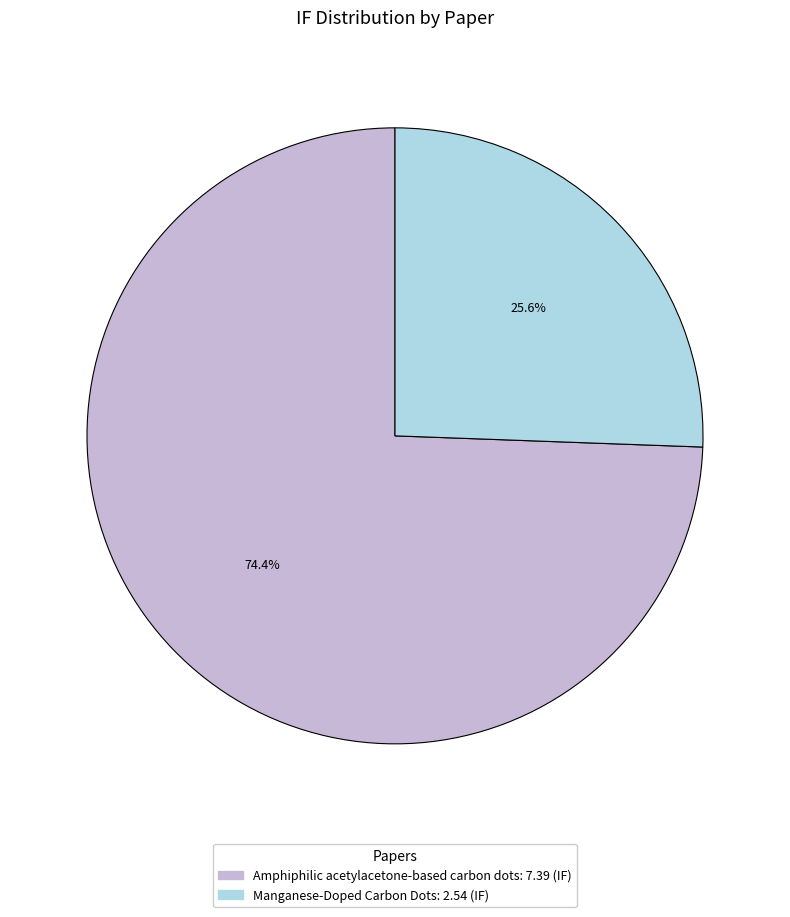

How many segments does this pie chart have?

2